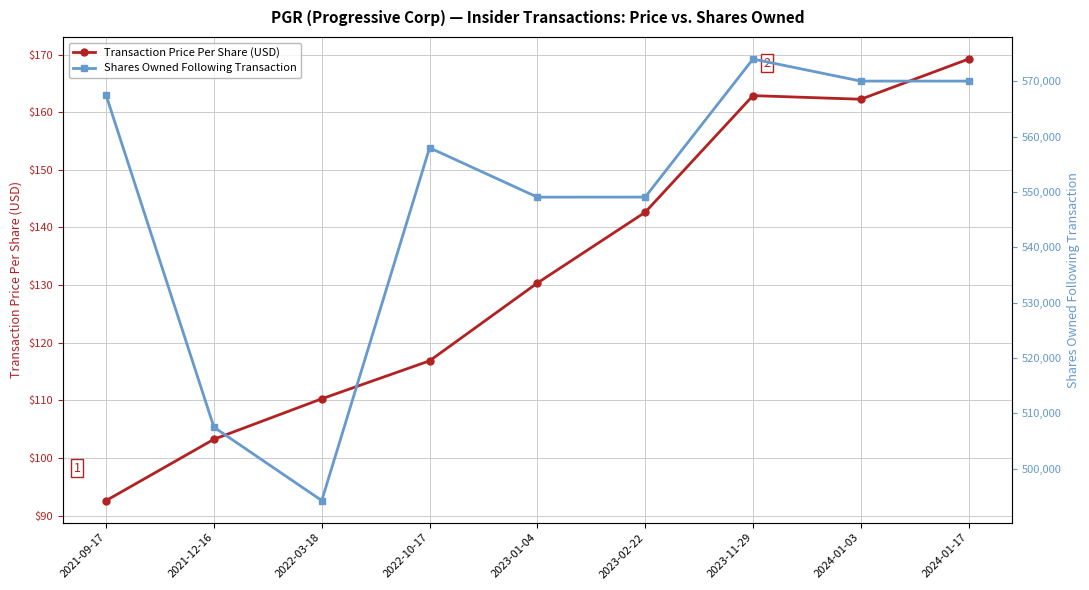

What is the difference between the maximum and second lowest values in the Shares Owned Following Transaction series?

66536.0